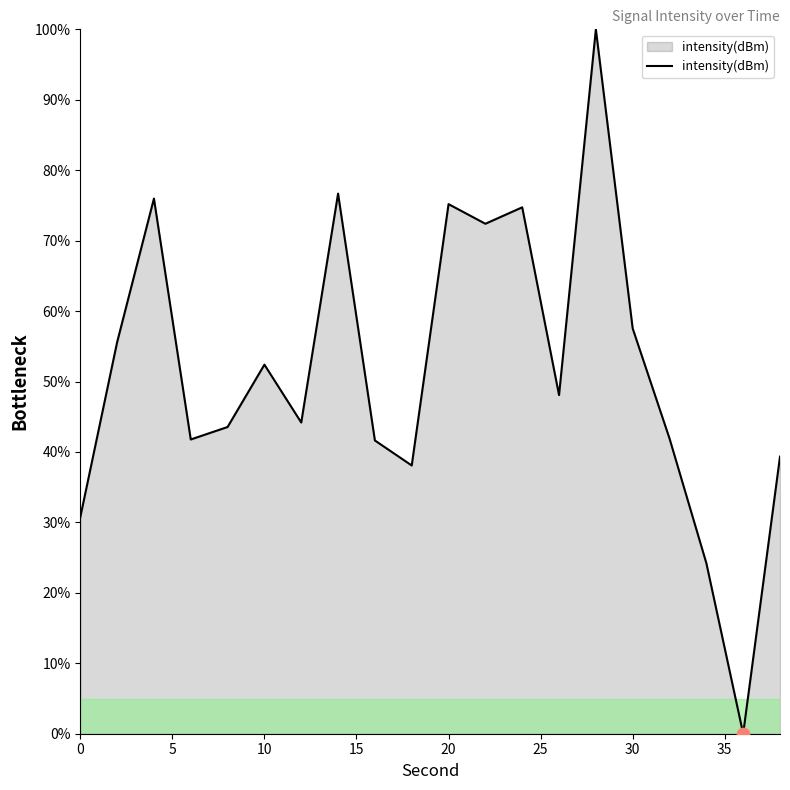

What is the greatest value displayed?

100.0